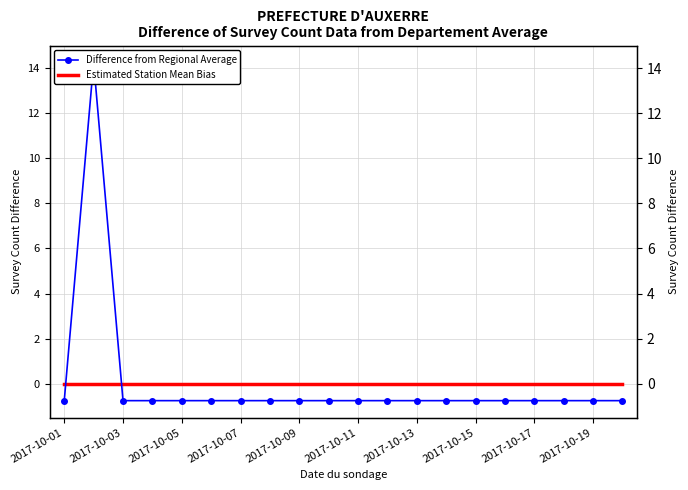

What is the sum of the Difference from Regional Average values at 2017-10-07 and 14?

-1.5